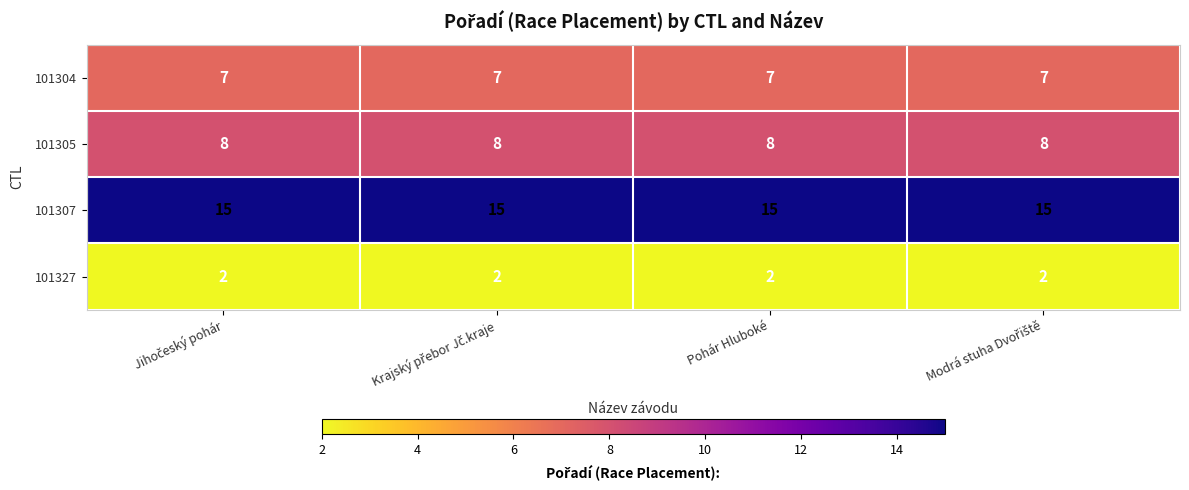

What is the greatest value displayed?

15